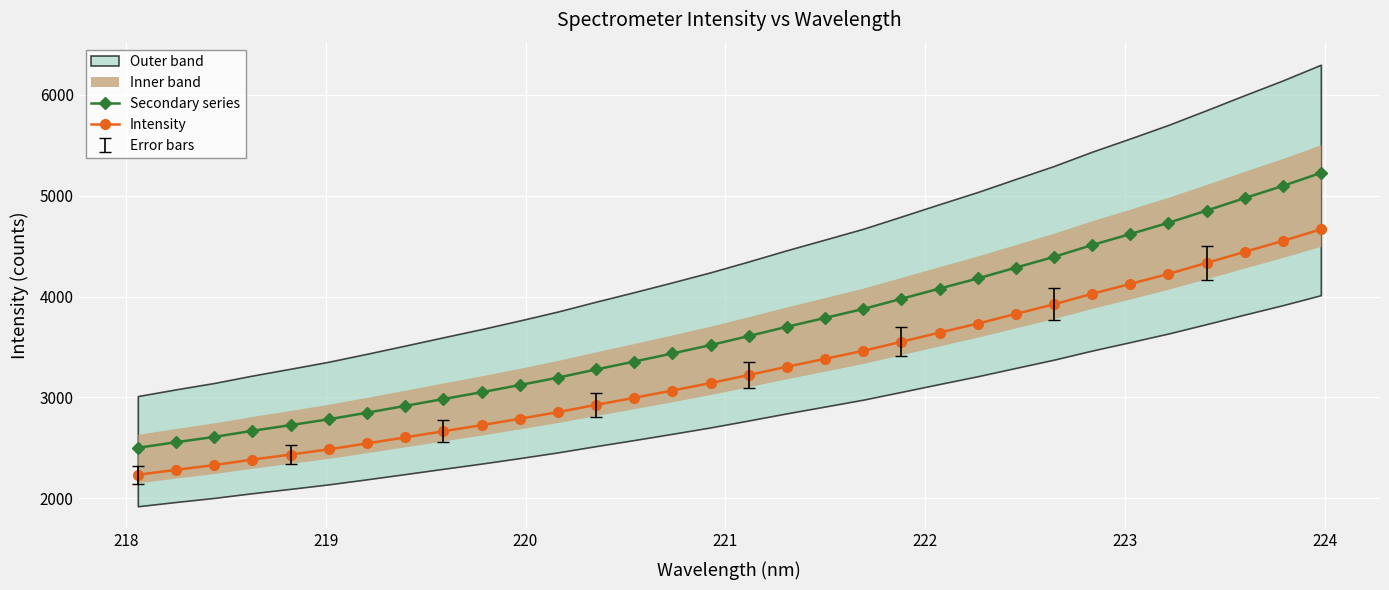

True or false: Secondary series and Intensity intersect in this chart.

False